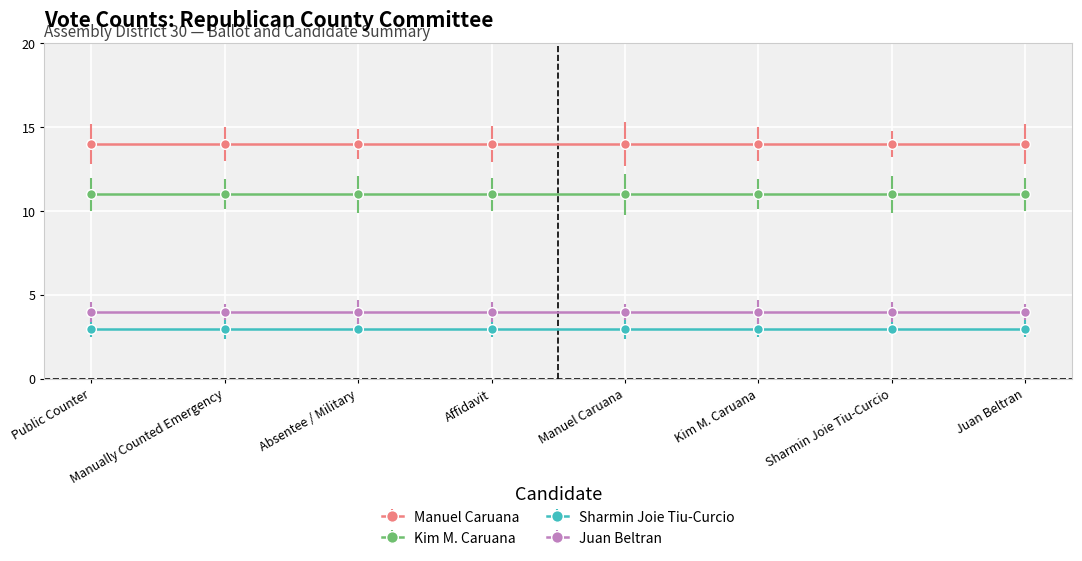

Which series changed the most between Kim M. Caruana and Juan Beltran?

Manuel Caruana